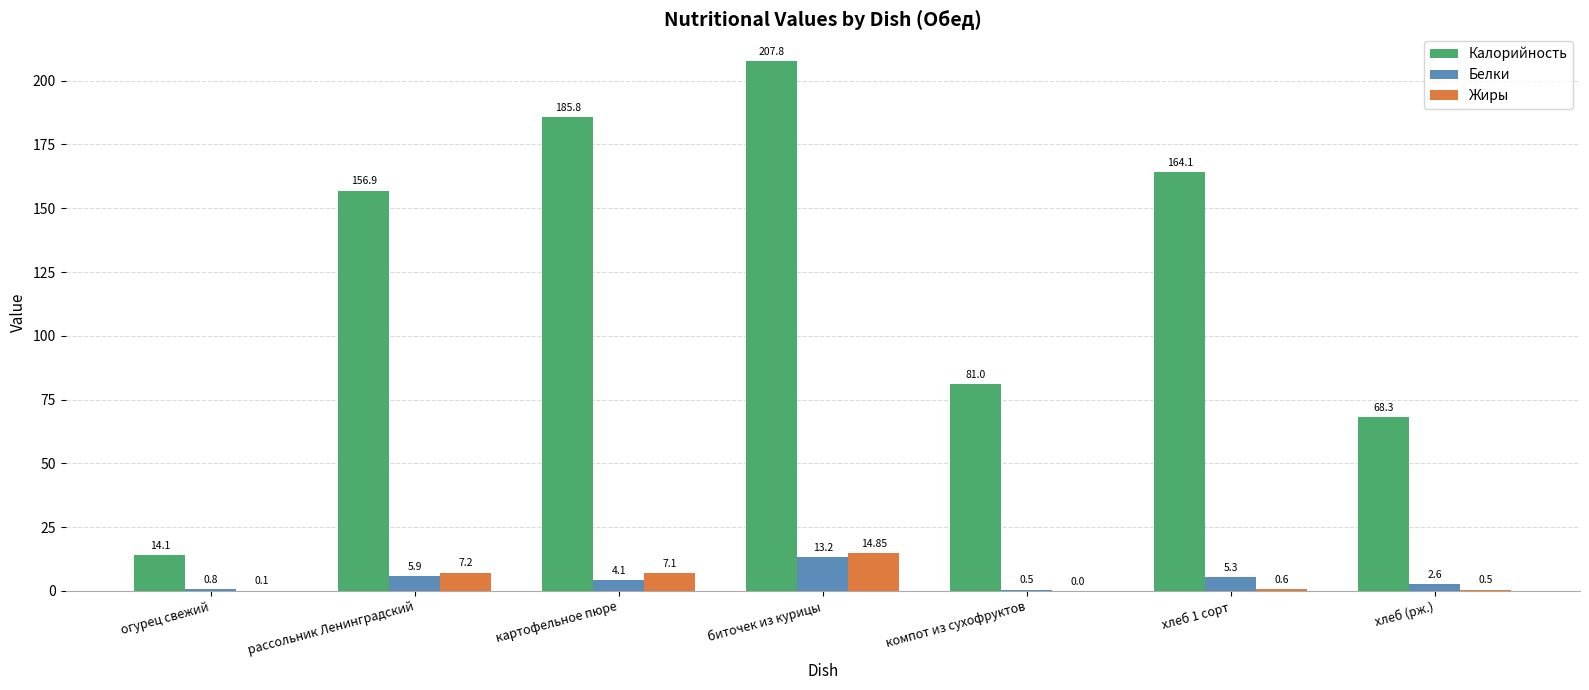

Where is Белки nearest to the value 6?

рассольник Ленинградский